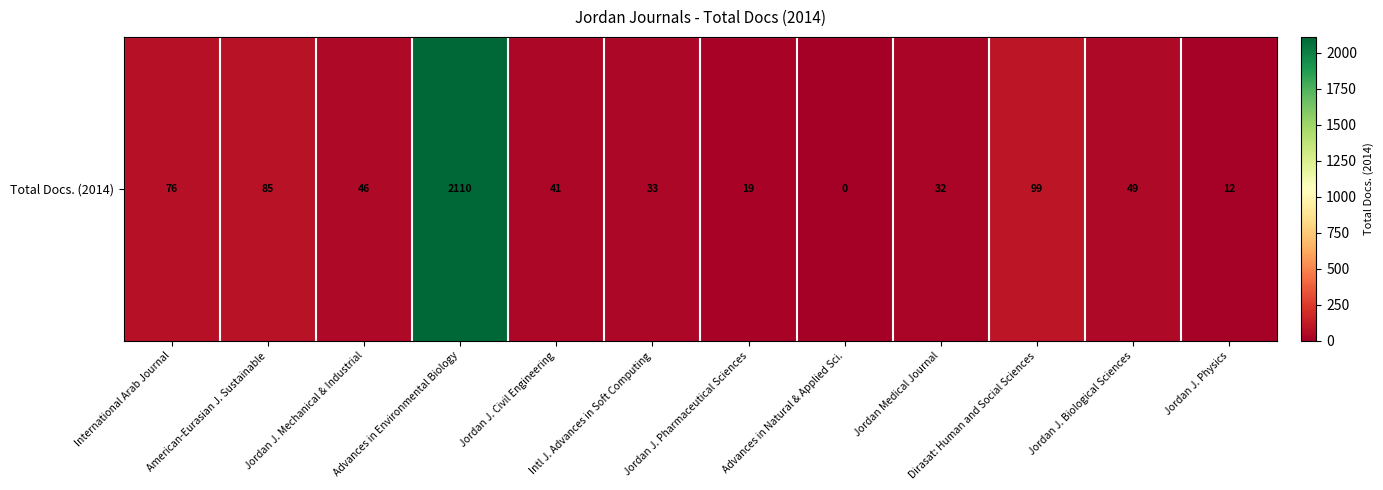

What is the sum of the values at Intl J. Advances in Soft Computing and Jordan J. Civil Engineering?

74